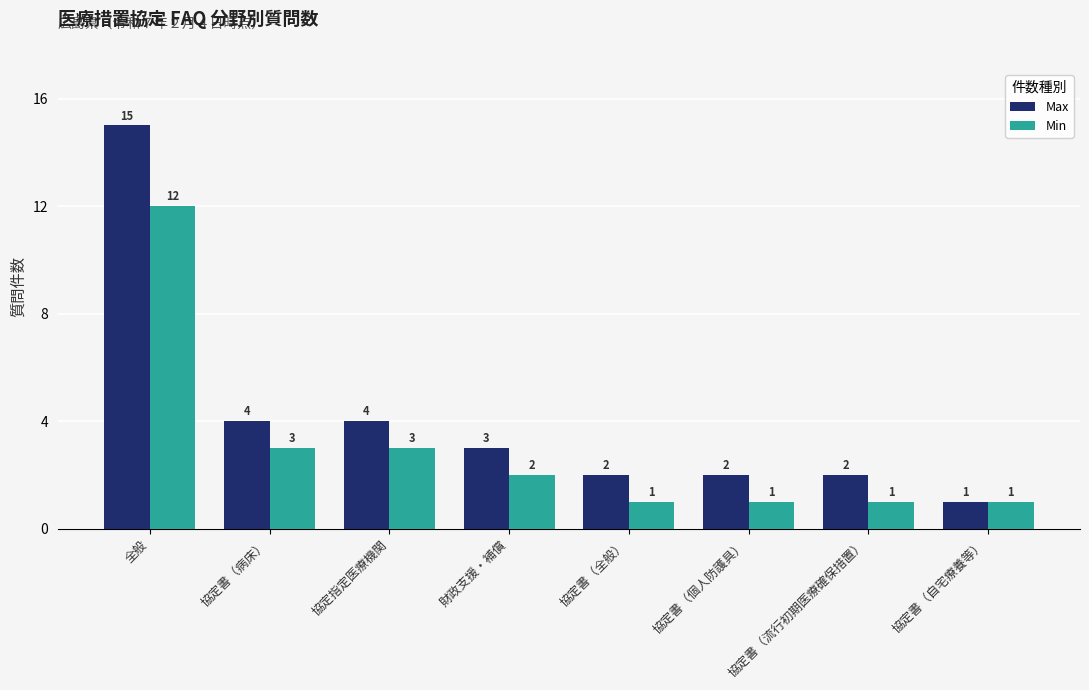

Which category has the highest value in the Max series?

全般